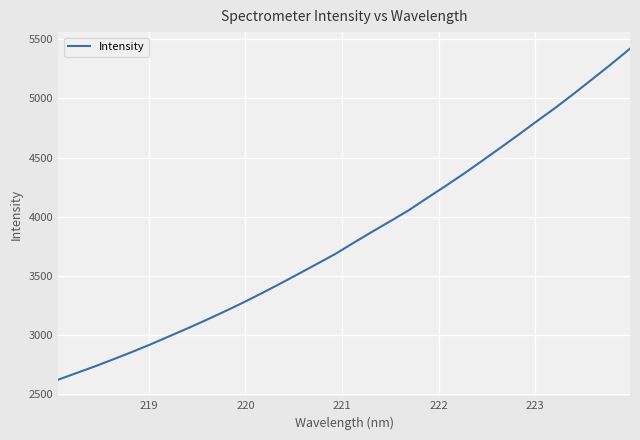

What is the greatest value displayed?

5421.7